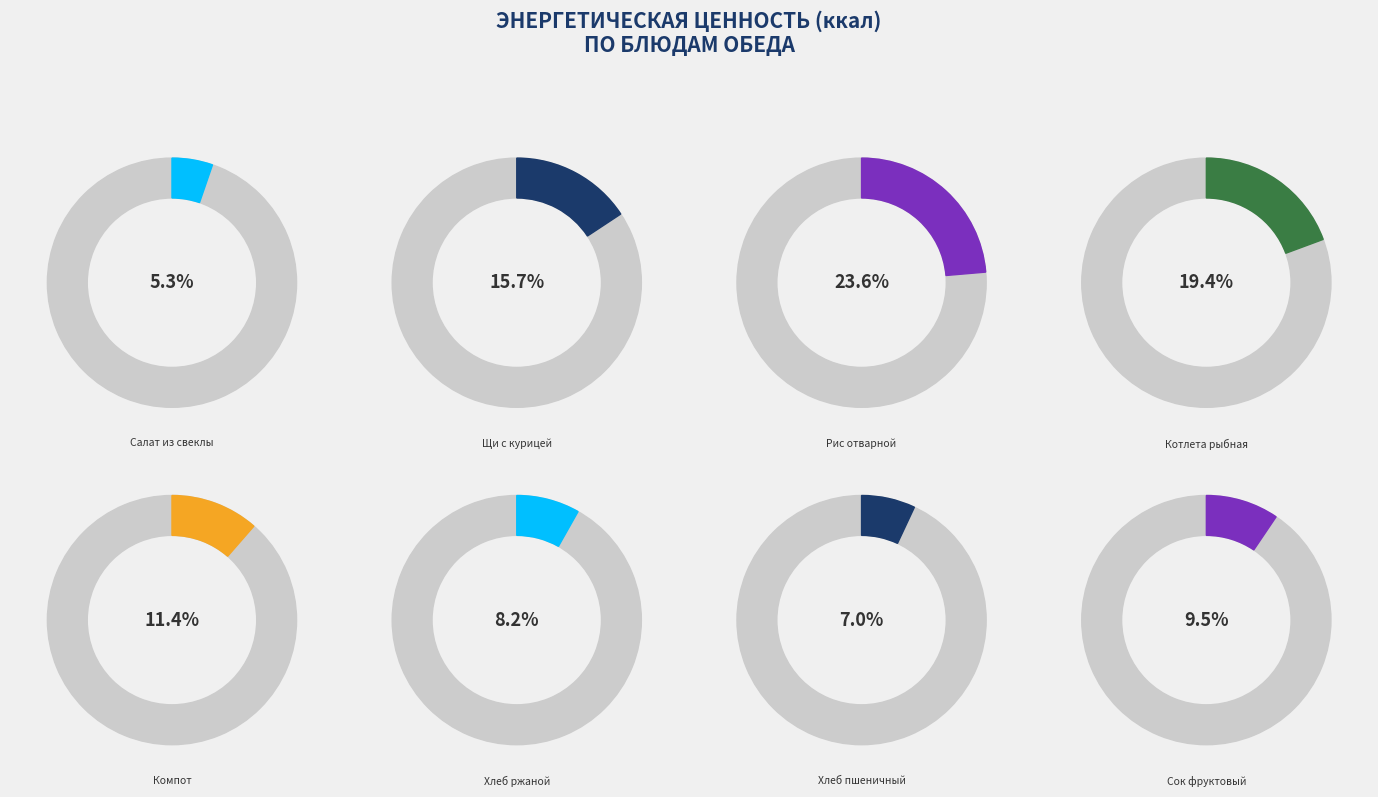

What percentage do Котлета рыбная с соус.молоч. and Салат из Свеклы с огур.солен. together represent?

24.6%